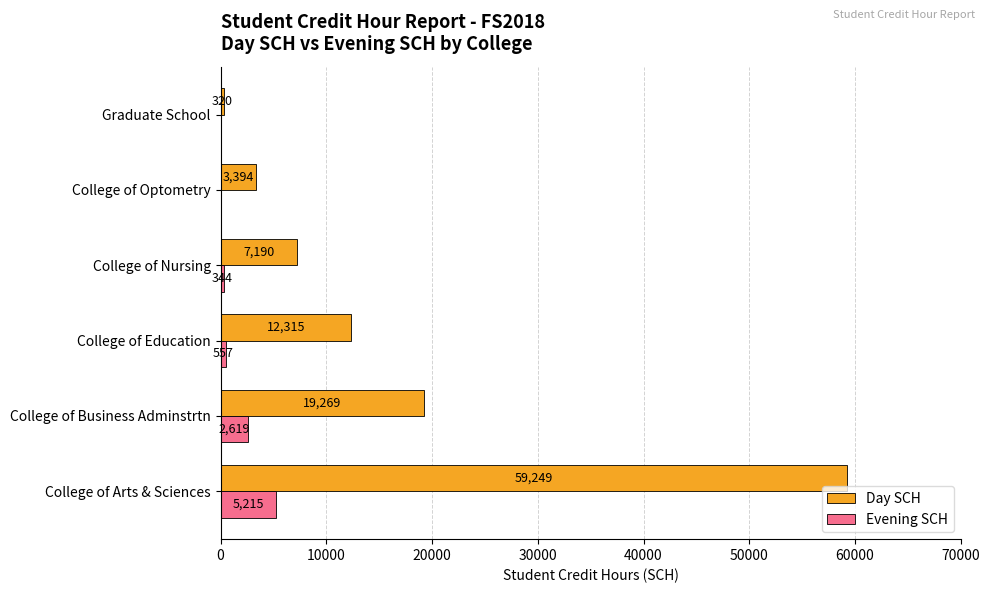

Between College of Arts & Sciences and College of Nursing, which series saw the biggest shift?

Day SCH